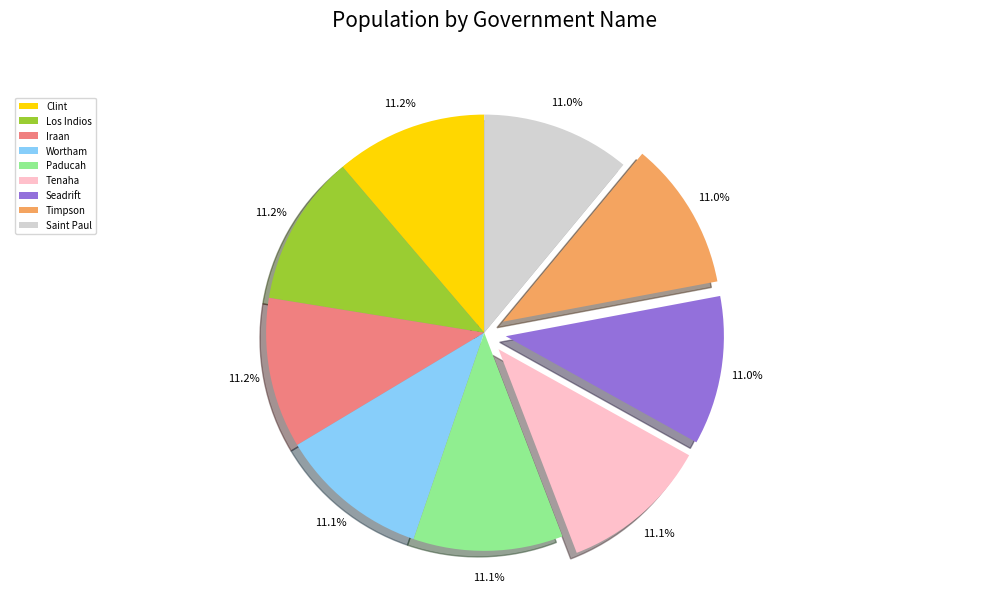

What percentage is the Tenaha slice, to the nearest percent?

11%